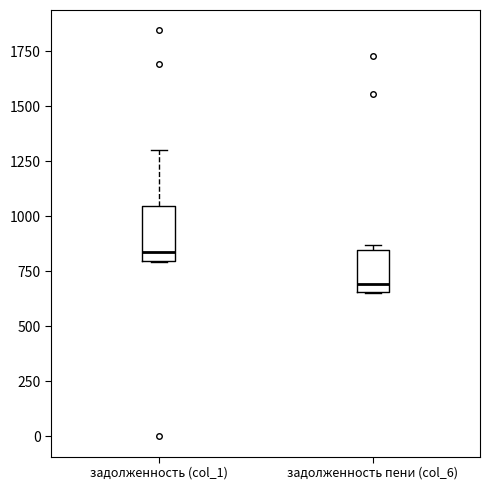

Where is the lower edge of the box for задолженность (col_1) on the y-axis? The values are not printed on the chart, so give them approximately, as read against the axis.

800